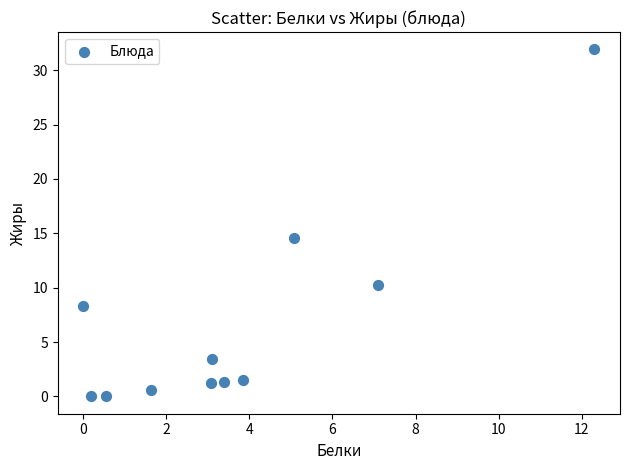

What Y value in the scatter plot is closest to 15?

14.5